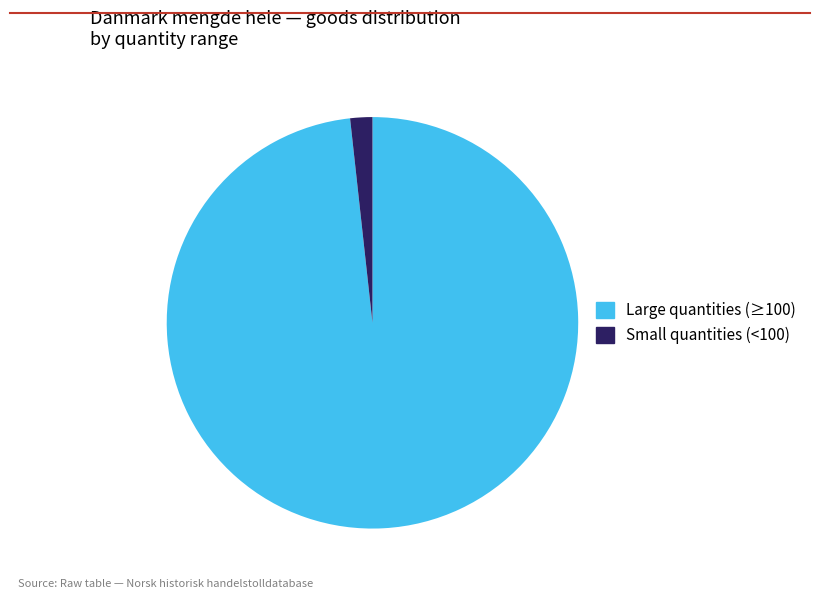

Rank the categories by value from lowest to highest.

Small quantities (<100), Large quantities (≥100)